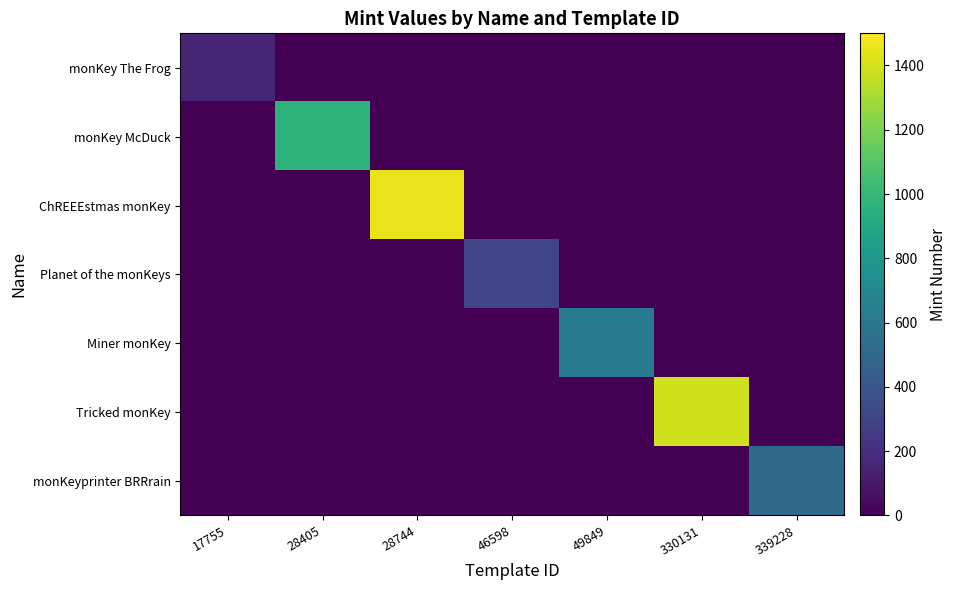

At how many categories does at least one series exceed 1396?

1